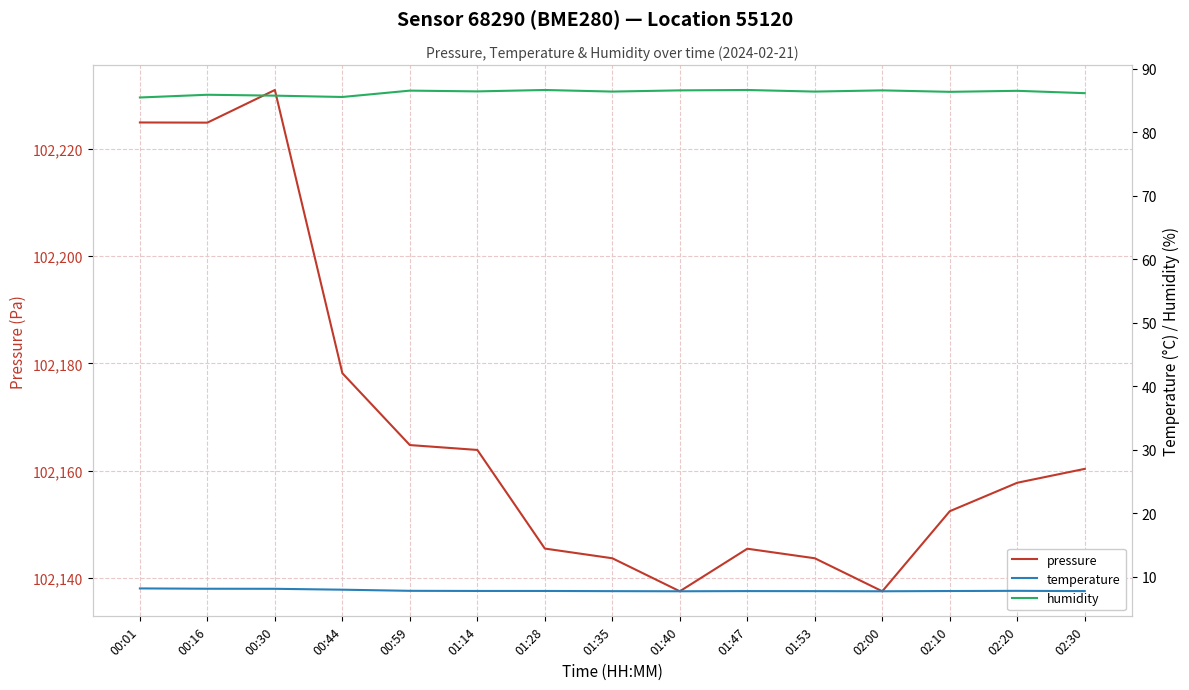

Read the humidity value at 01:40.

86.6